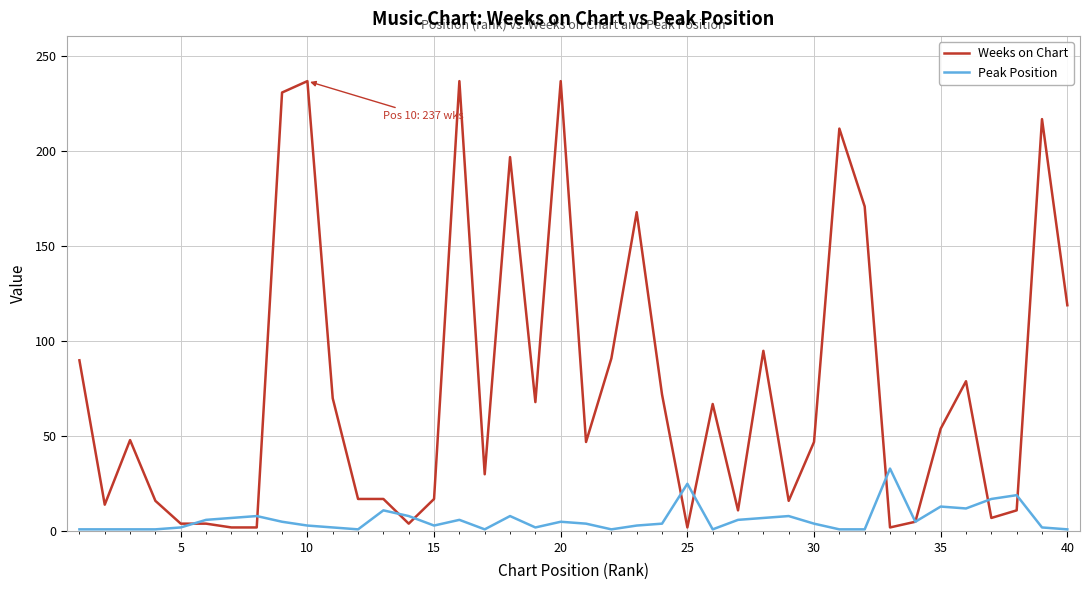

Rank the series by their average value, from lowest to highest.

Peak Position, Weeks on Chart